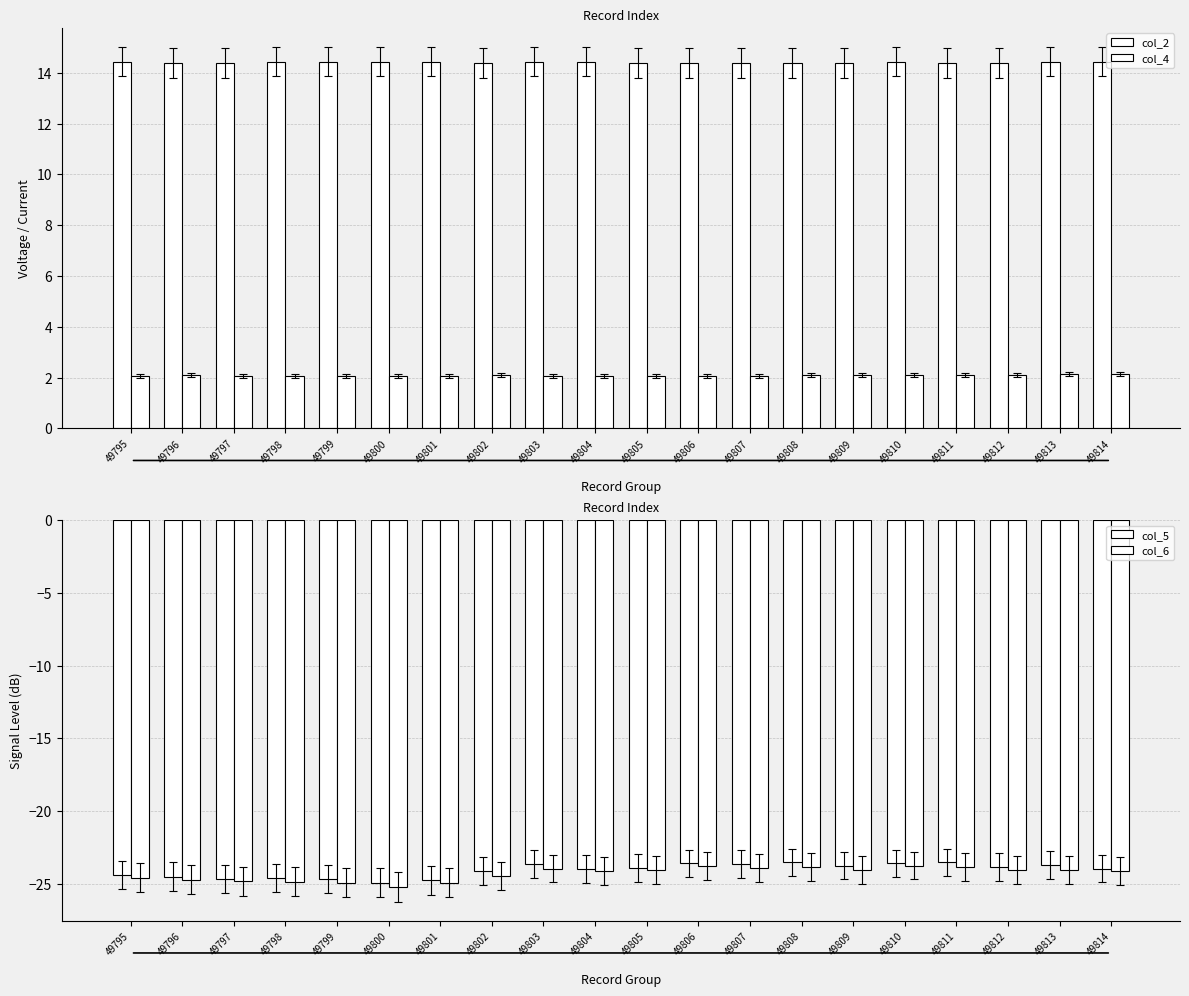

What is the difference between the maximum and minimum values in the col_6 series?

1.5